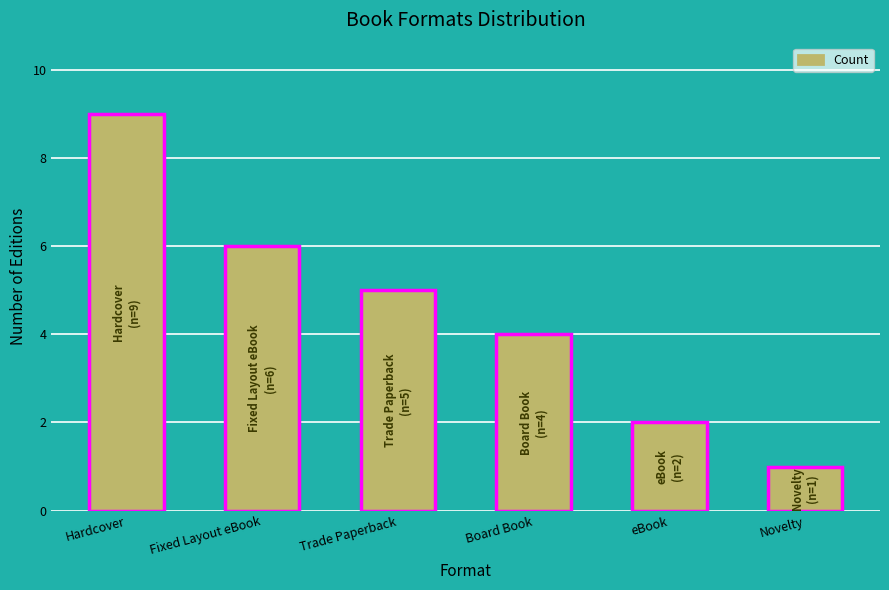

Reading left to right, transcribe all the data shown in this chart.

9	6	5	4	2	1